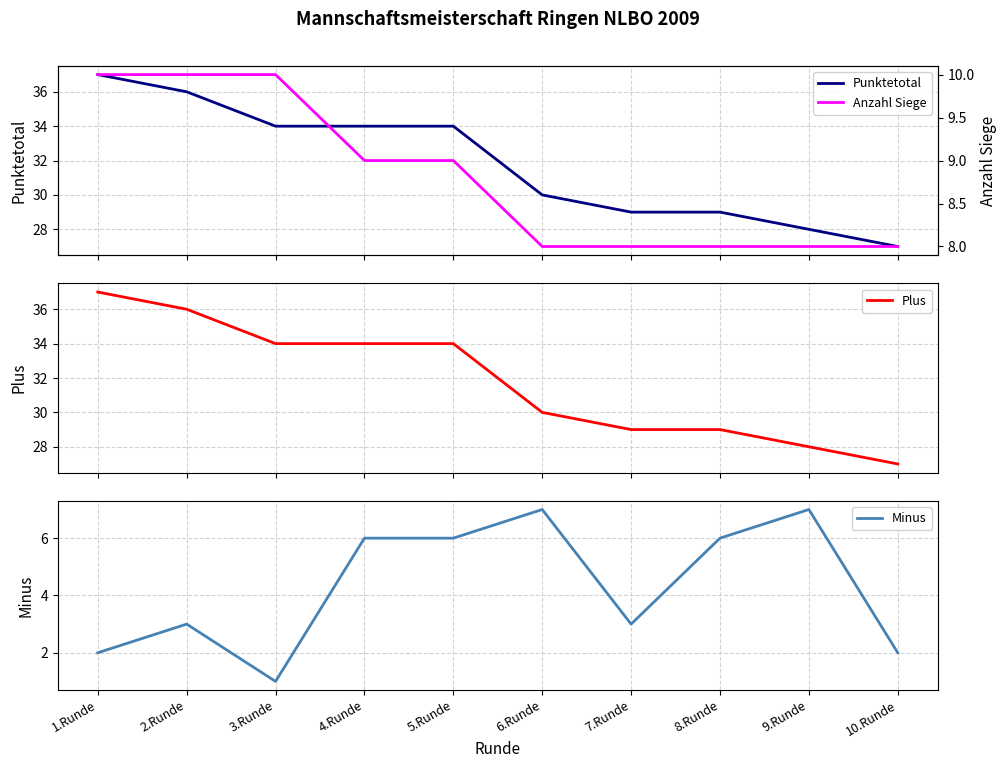

What is the label of the 10th point from the left?

10.Runde